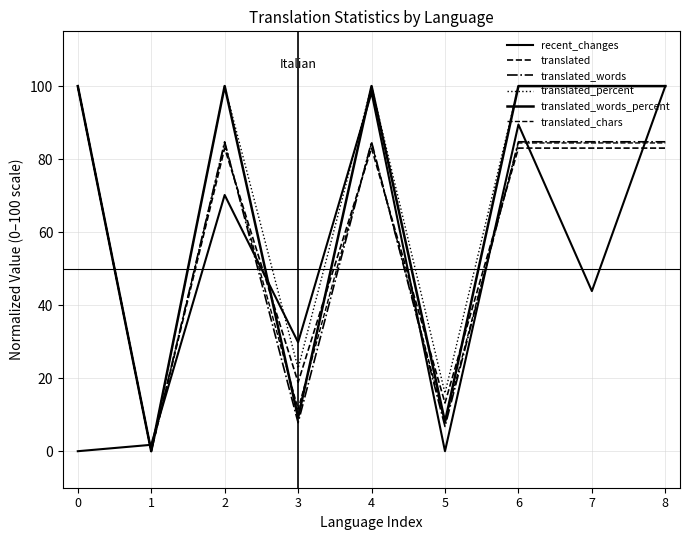

Is the value of translated_percent at 5 greater than the value of translated_words at 3?

Yes